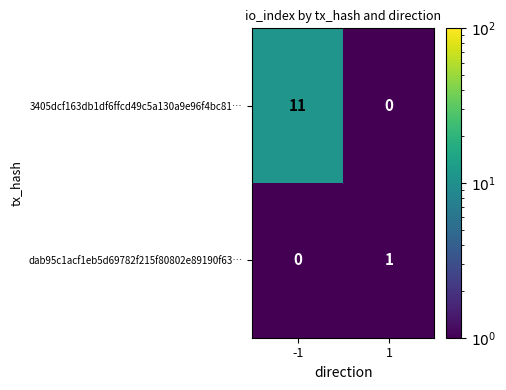

True or false: 3405dcf163db1df6ffcd49c5a130a9e96f4bc81… has a value of 5 at -1.

False